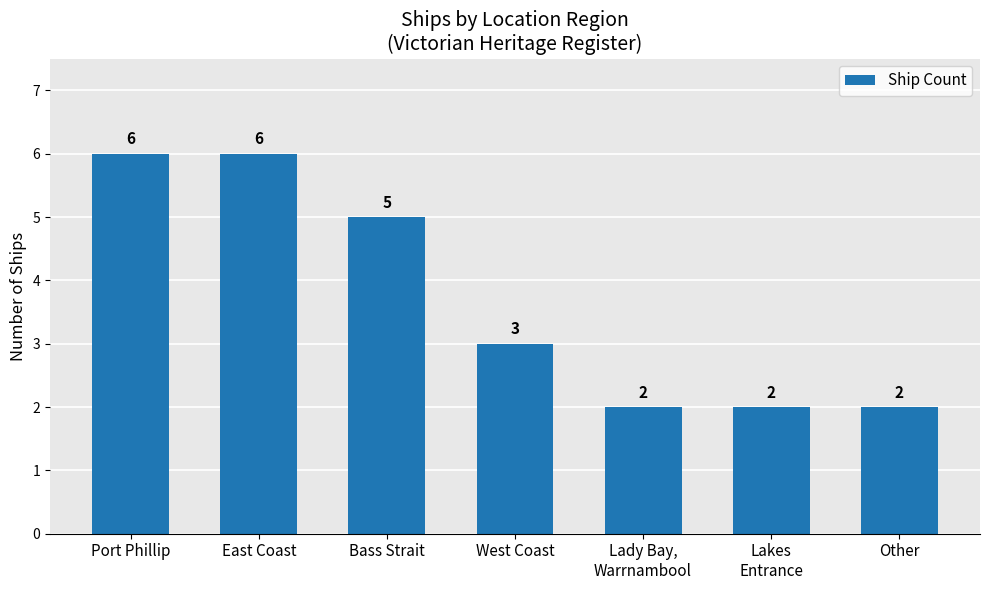

What is the label of the 5th bar from the right?

Bass Strait